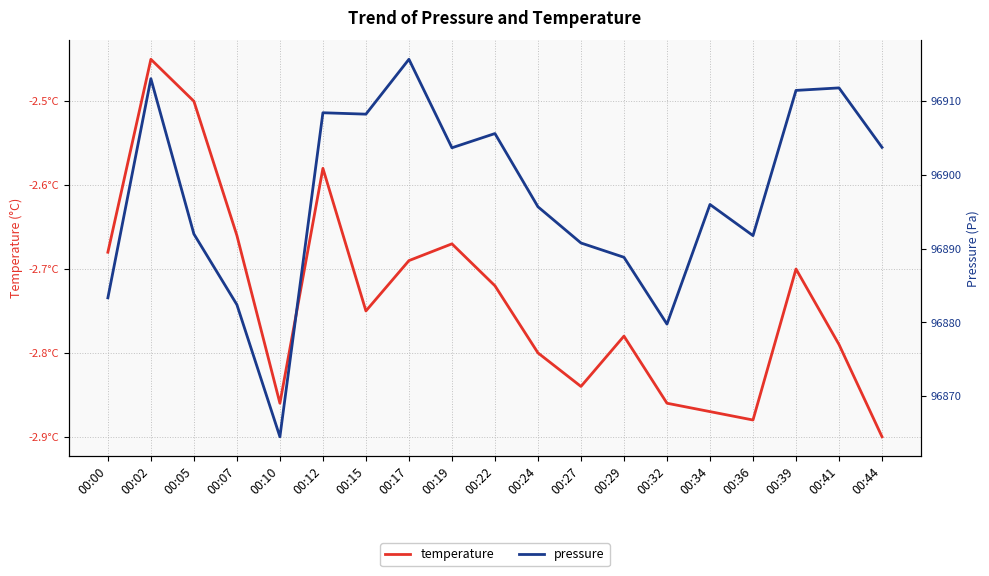

What is the approximate value of pressure at 00:05?

96892.0